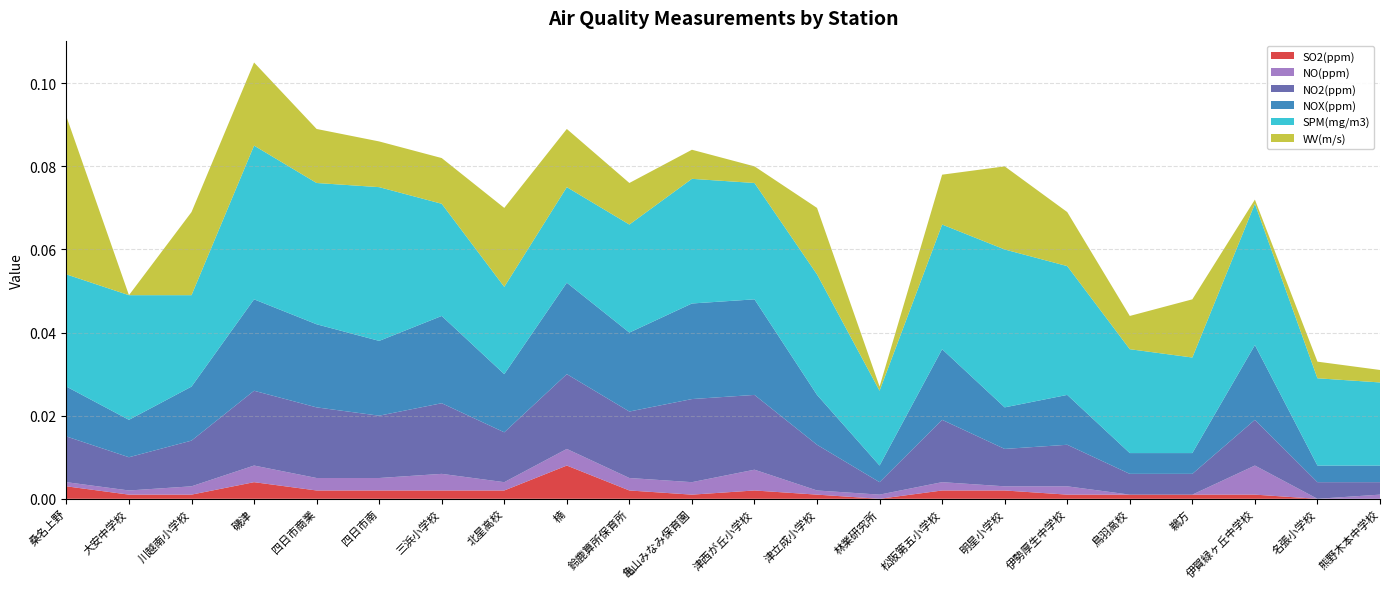

What are all the series names shown in the legend?

SO2(ppm), NO(ppm), NO2(ppm), NOX(ppm), SPM(mg/m3), WV(m/s)